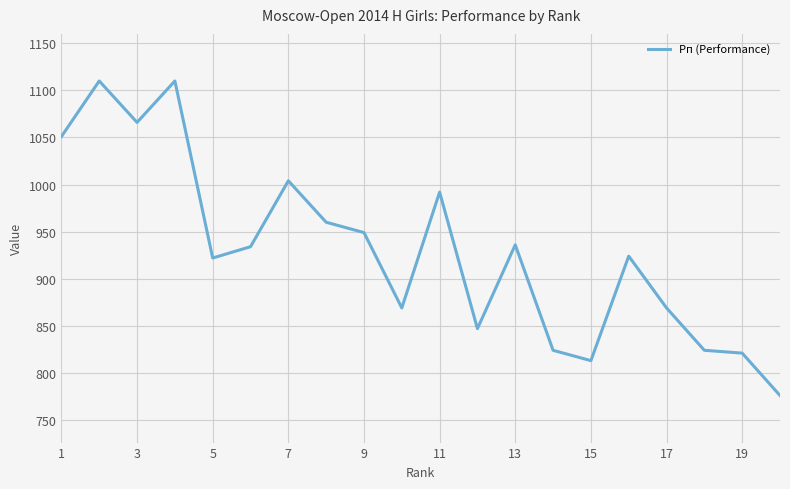

What is the difference between the maximum and minimum values?

334